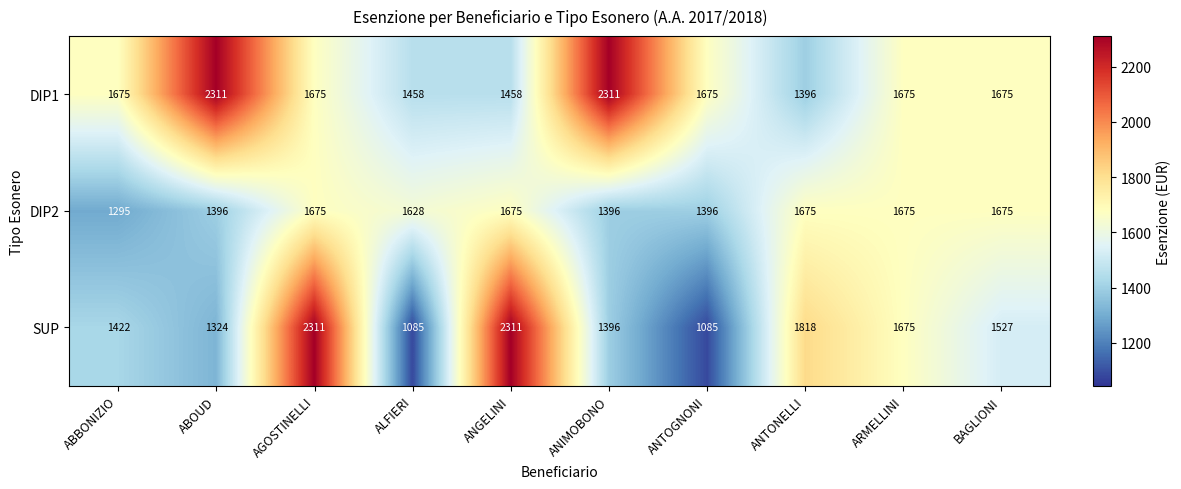

Which category has the lowest value in the DIP1 series?

ANTONELLI